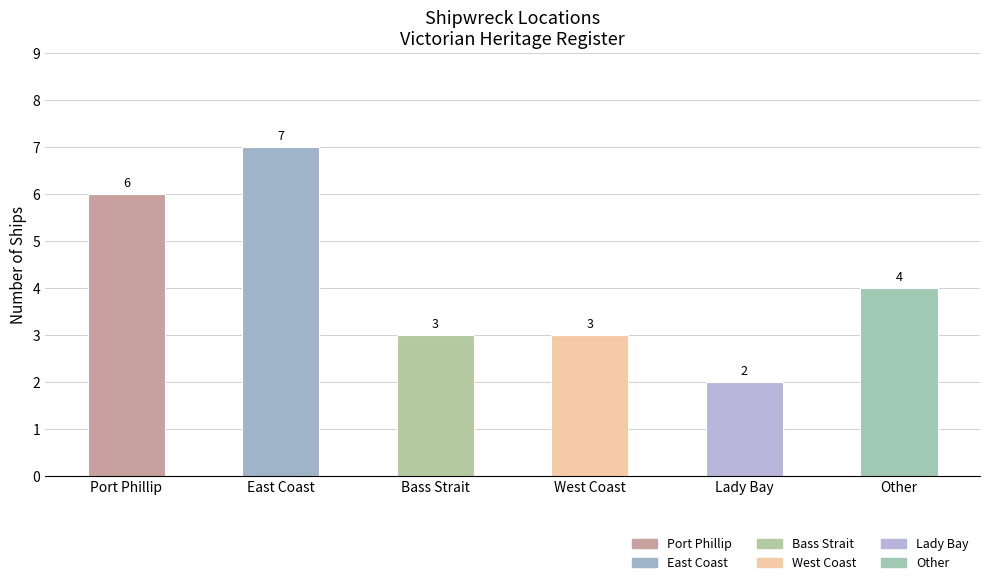

How many data points are less than 4?

3